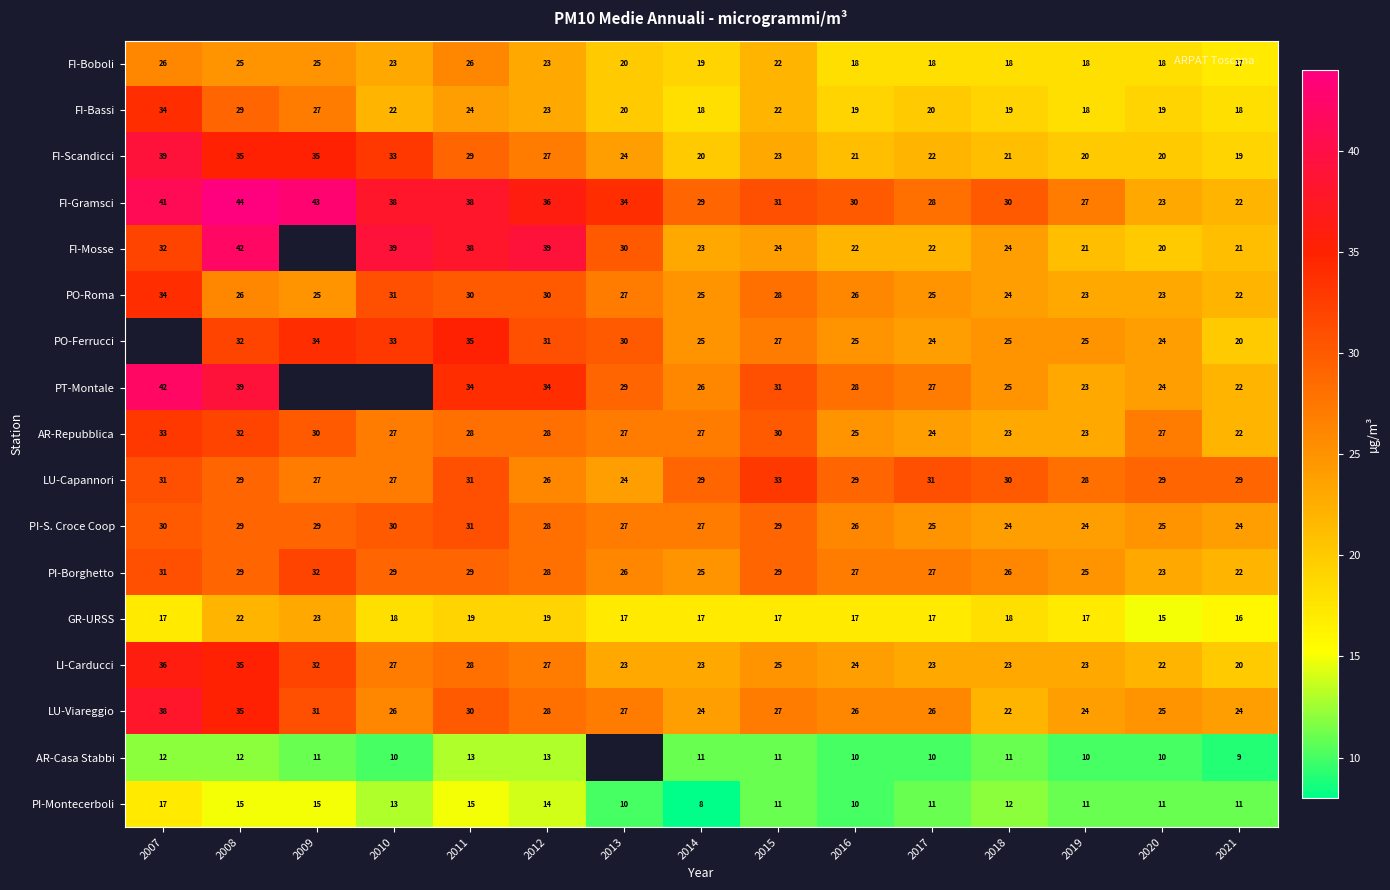

What is the total value across all series at 2020?

358